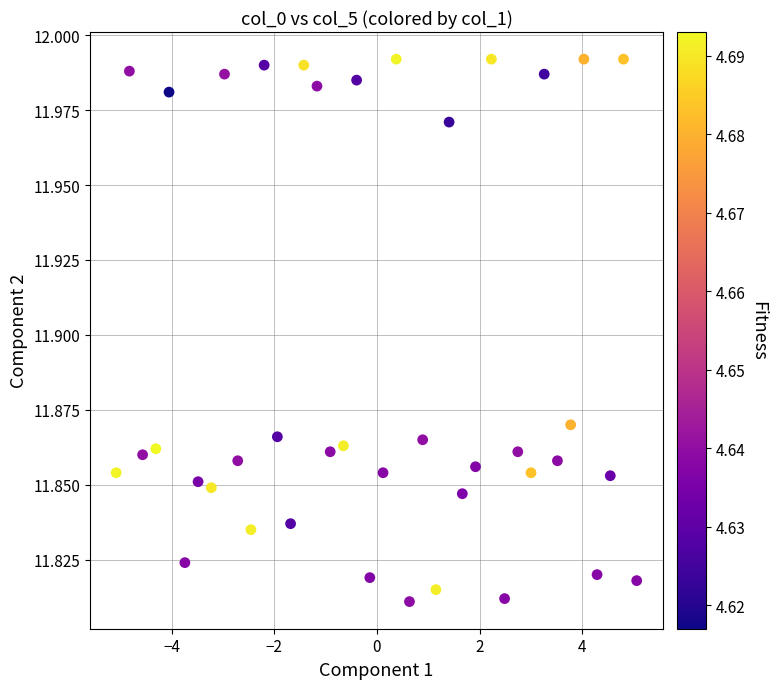

What is the range of X values (max minus min)?

10.1